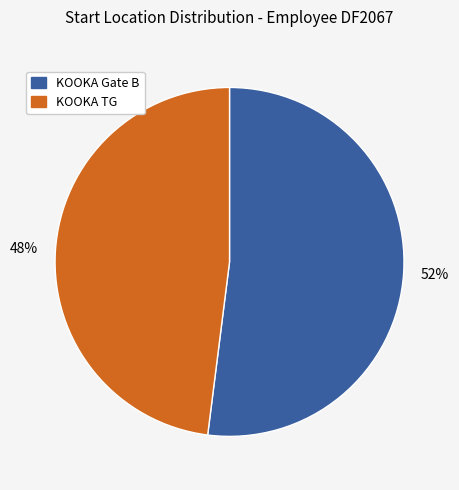

Which slice represents more than half of the pie?

KOOKA Gate B